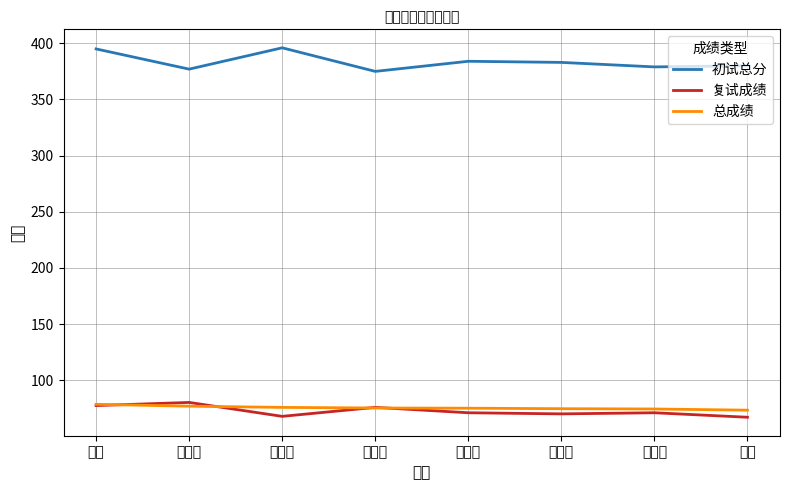

What position from the right is 陈思宇?

4